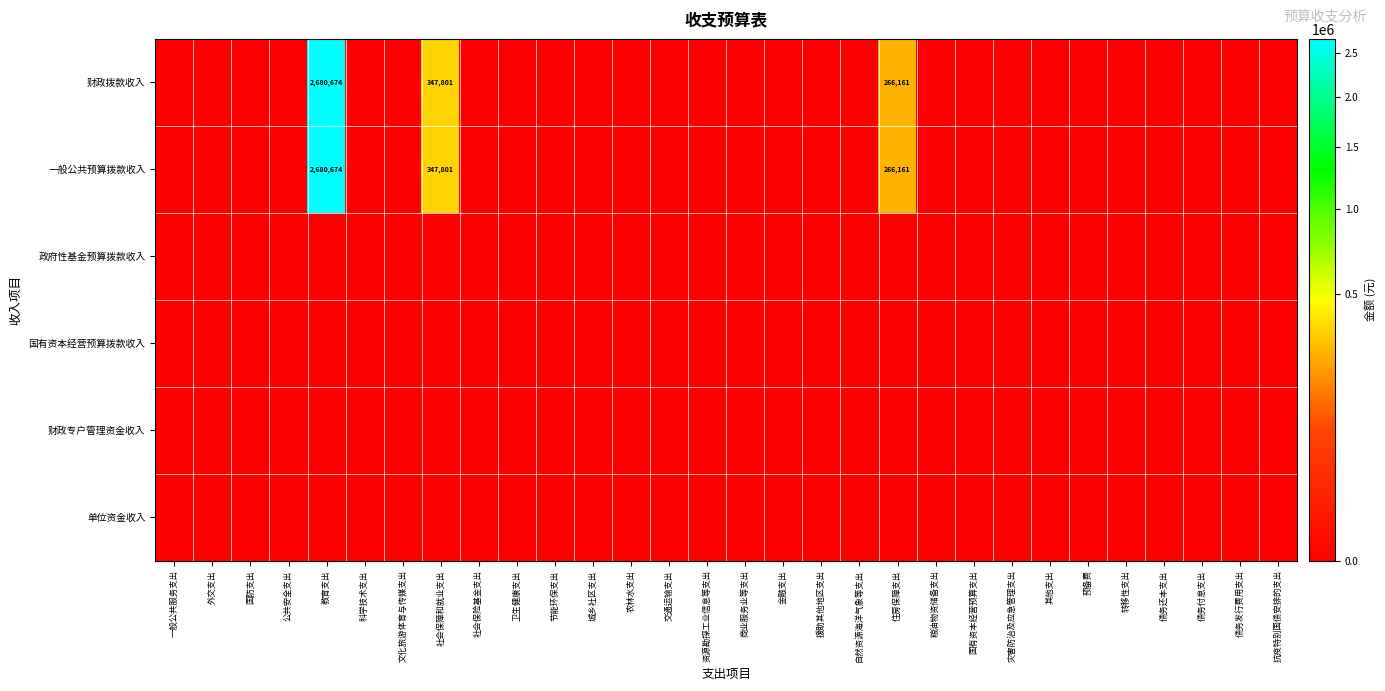

Which series has the largest range (max minus min)?

财政拨款收入